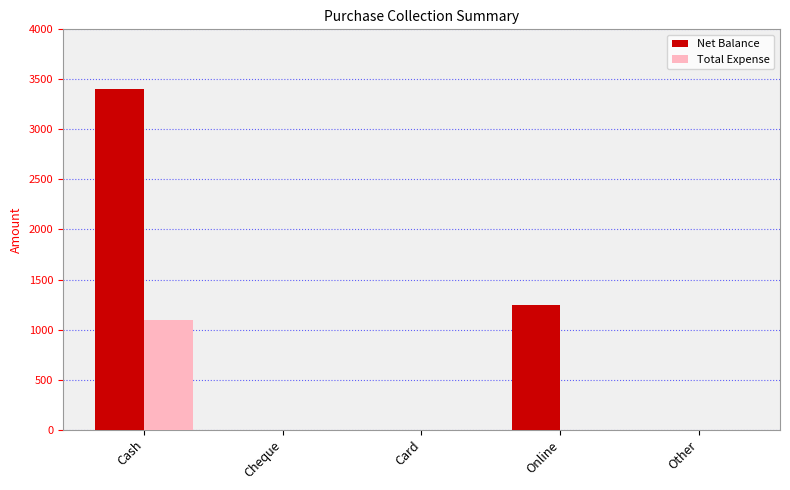

True or false: Total Expense has a value of 0 at Card.

True